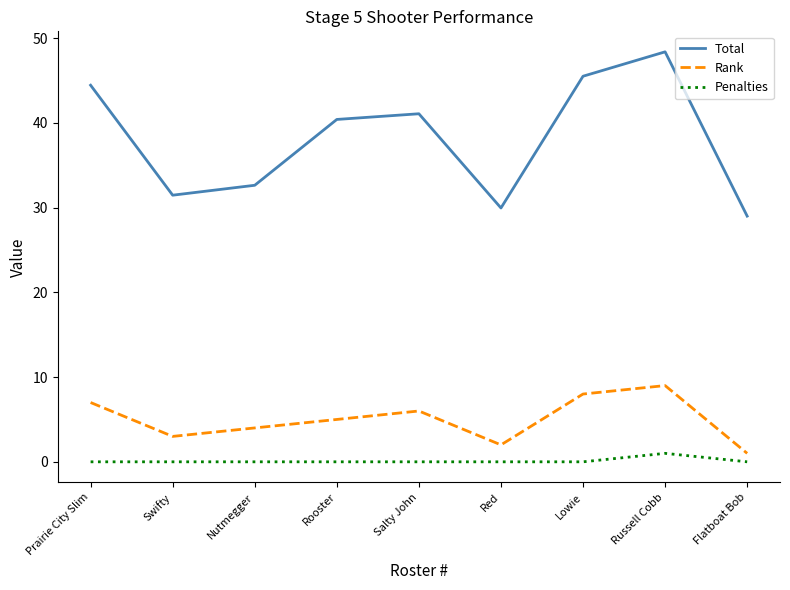

Which series has the largest total across all categories?

Total